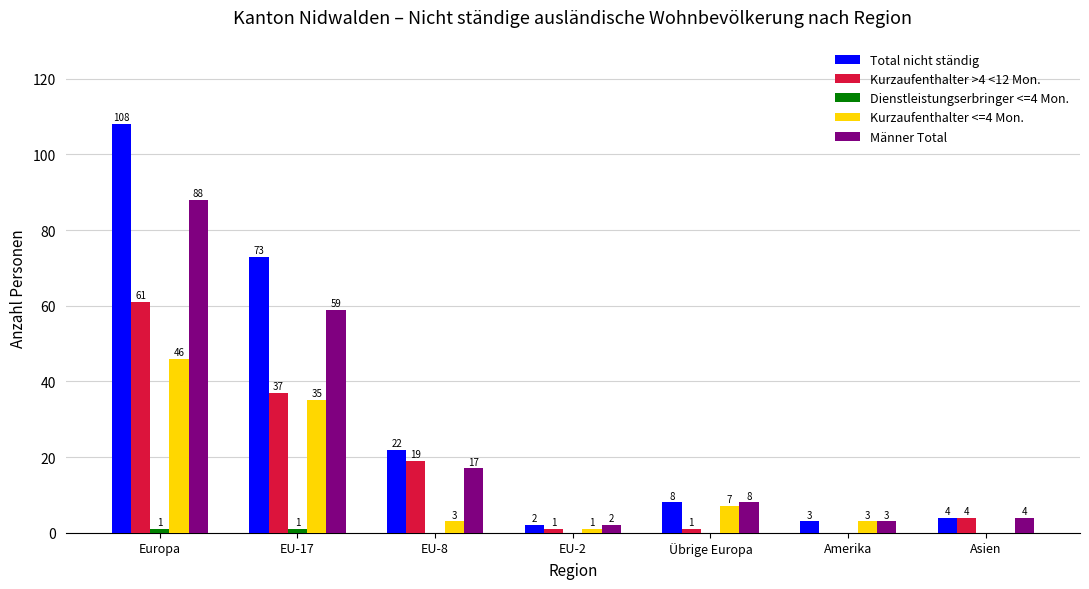

What is the difference between the Kurzaufenthalter <=4 Mon. values at Europa and EU-8?

43